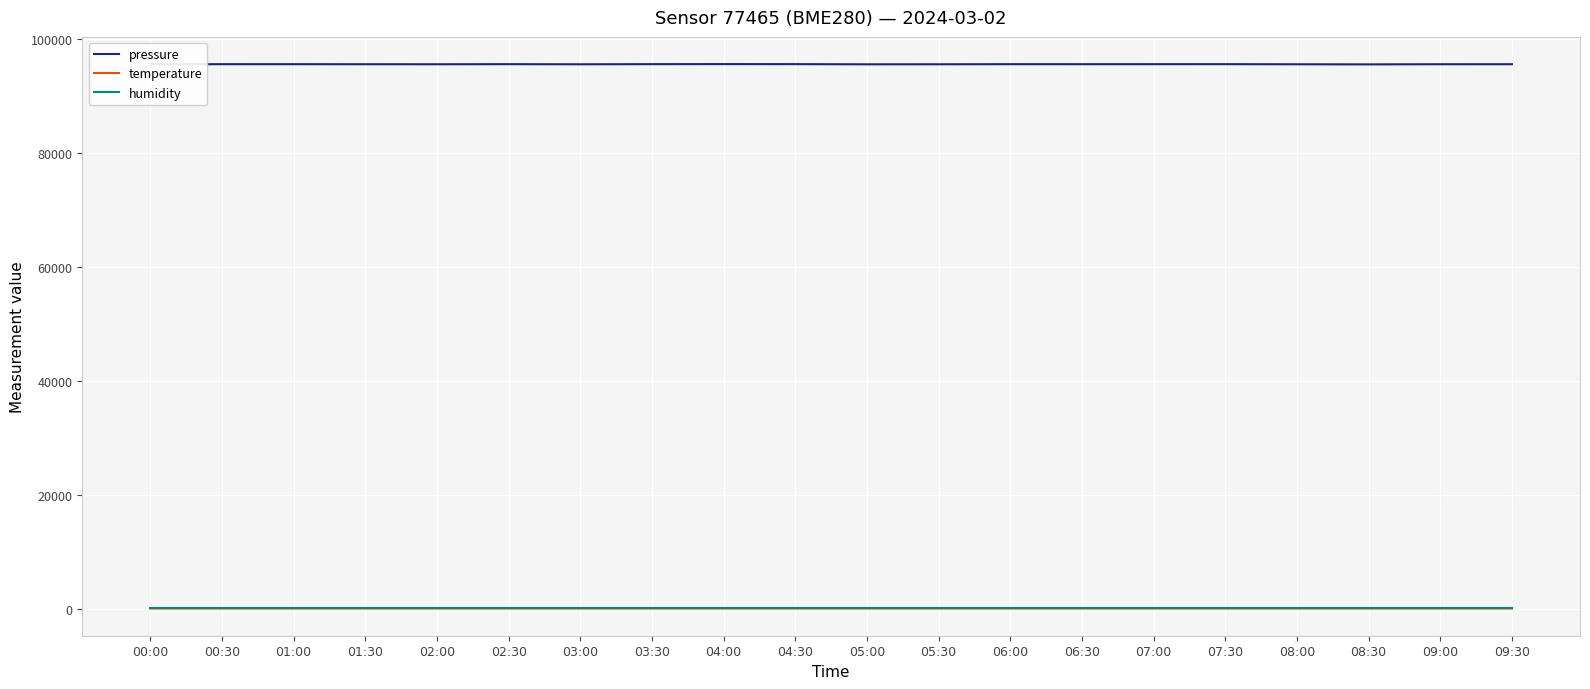

What is the spread (max minus min) of values at 09:00?

95575.9